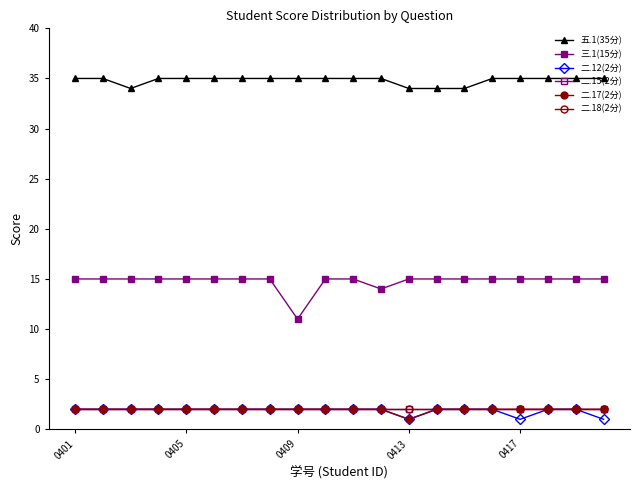

Reading left to right, what are all the values shown in this chart?

五.1(35分): 35	35	34	35	35	35	35	35	35	35	35	35	34	34	34	35	35	35	35	35
三.1(15分): 15	15	15	15	15	15	15	15	11	15	15	14	15	15	15	15	15	15	15	15
二.12(2分): 2	2	2	2	2	2	2	2	2	2	2	2	1	2	2	2	1	2	2	1
二.15(2分): 2	2	2	2	2	2	2	2	2	2	2	2	2	2	2	2	2	2	2	2
二.17(2分): 2	2	2	2	2	2	2	2	2	2	2	2	1	2	2	2	2	2	2	2
二.18(2分): 2	2	2	2	2	2	2	2	2	2	2	2	2	2	2	2	2	2	2	2